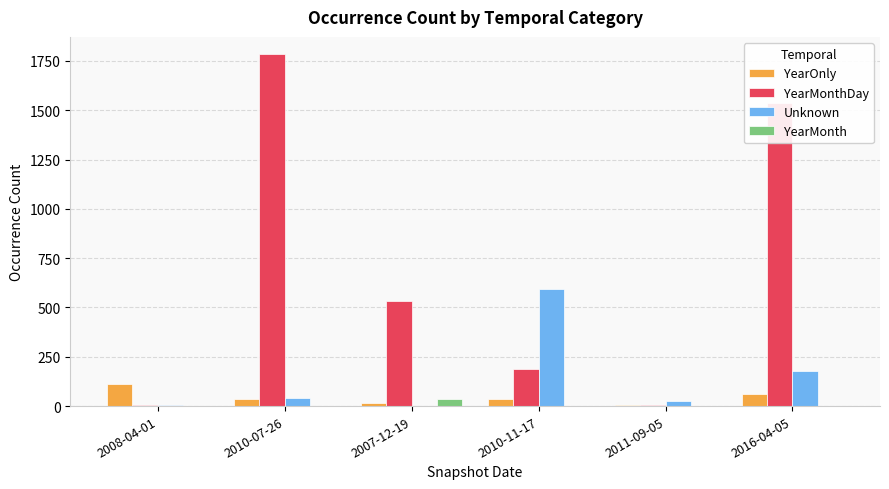

At which category does the chart reach its peak across all series?

2010-07-26